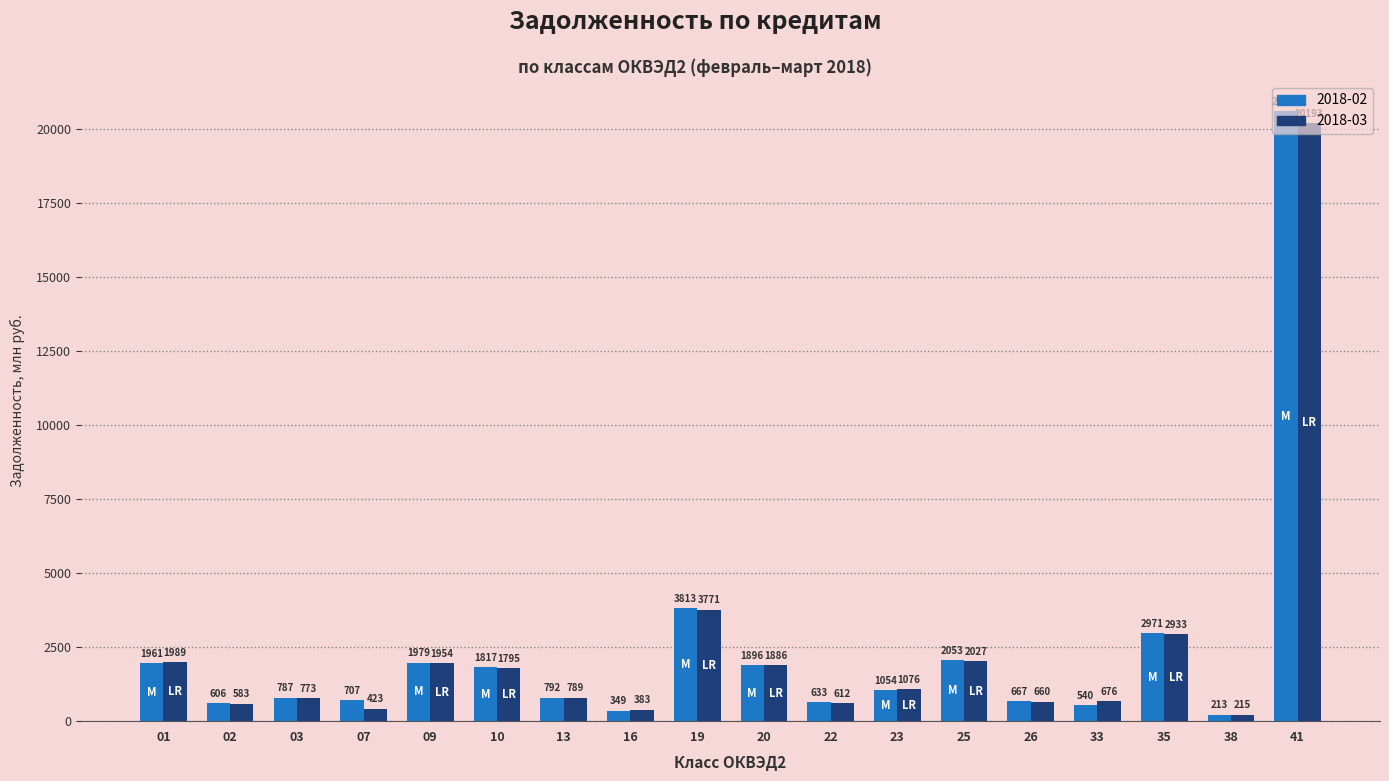

What is the difference between the highest and lowest values at 01?

28